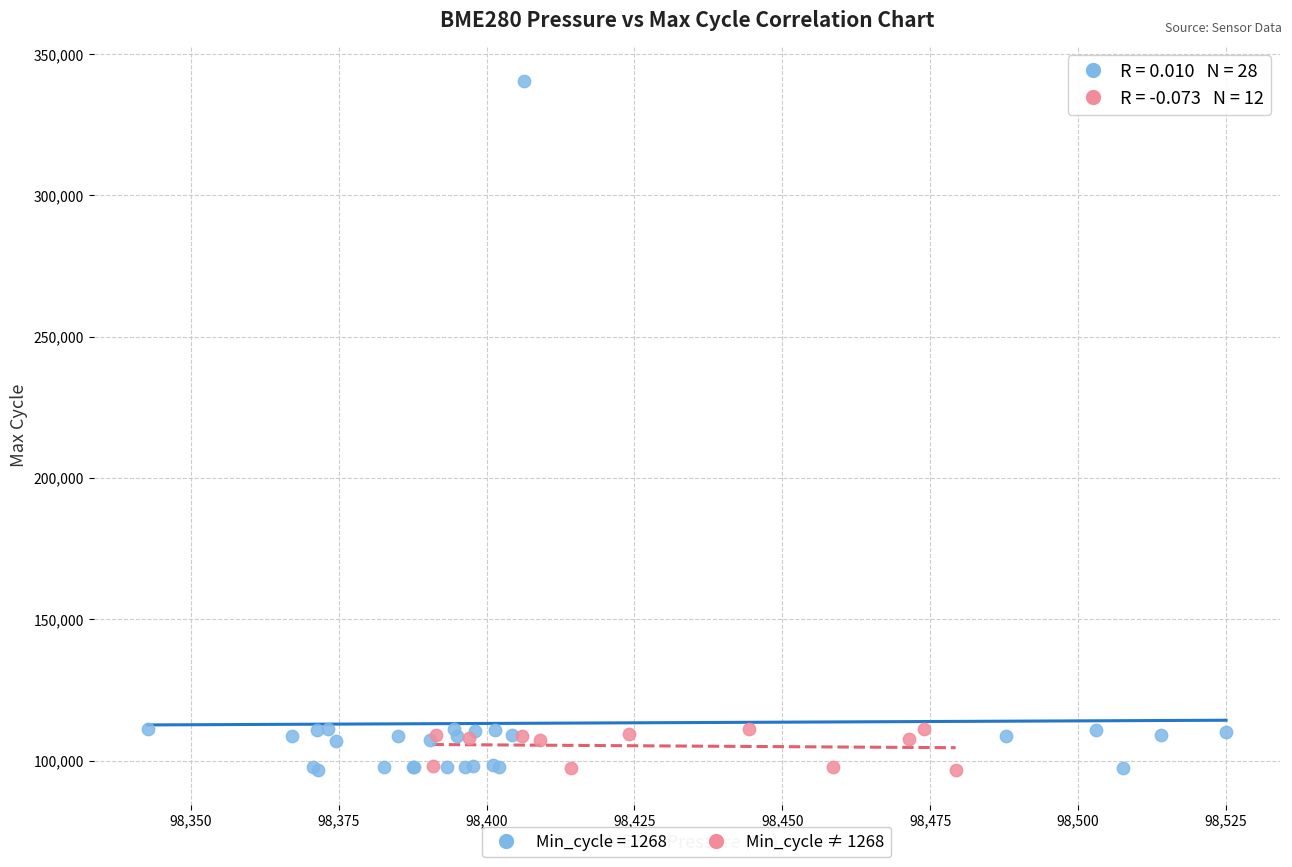

Which series contains the highest Y value?

Min_cycle = 1268